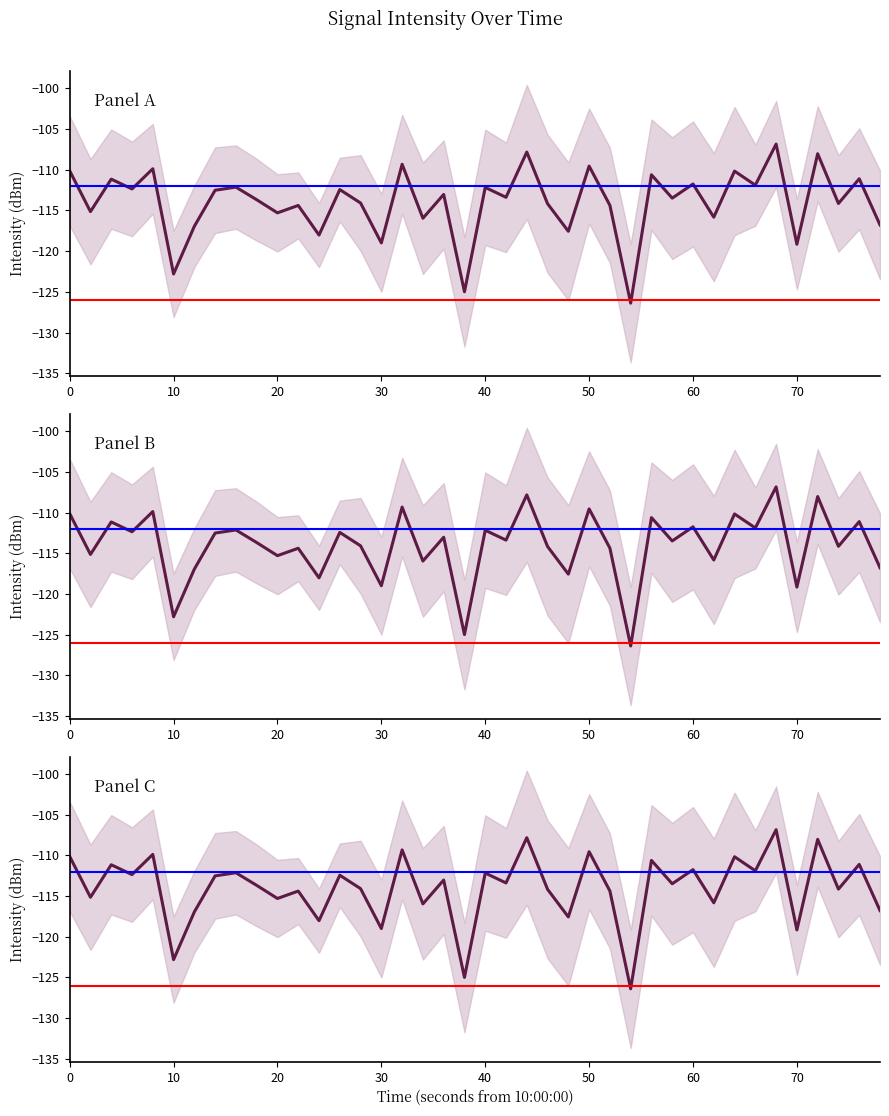

Reading left to right, what are all the values shown in this chart?

-110.1	-115.1	-111.2	-112.4	-109.9	-122.8	-116.9	-112.5	-112.1	-113.7	-115.3	-114.4	-118.0	-112.4	-114.1	-119.0	-109.3	-116.0	-113.0	-125.0	-112.2	-113.4	-107.8	-114.2	-117.6	-109.5	-114.4	-126.4	-110.6	-113.5	-111.8	-115.8	-110.2	-111.9	-106.8	-119.2	-108.0	-114.1	-111.1	-116.8